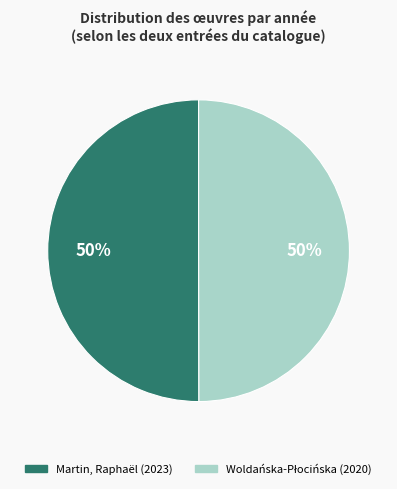

To the nearest percent, what is the average slice percentage?

50%